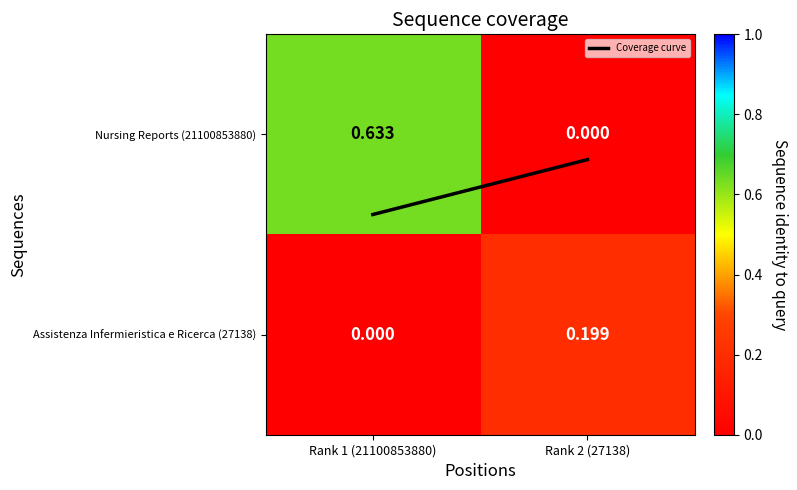

Is the value of Assistenza Infermieristica e Ricerca (27138) at Rank 2 (27138) greater than the value of Nursing Reports (21100853880) at Rank 2 (27138)?

Yes